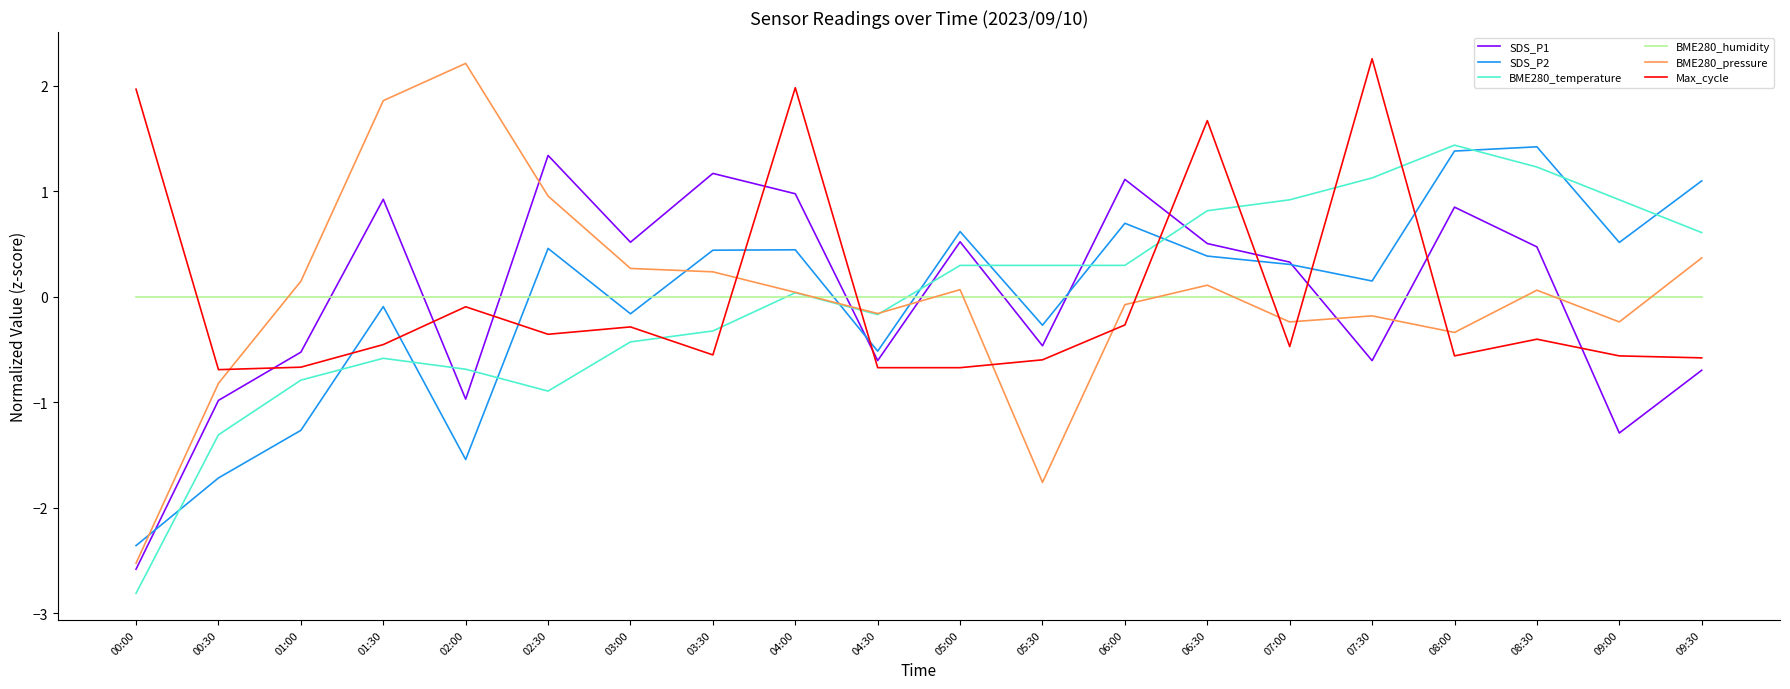

What is the total value across all series at 06:30?

3.5